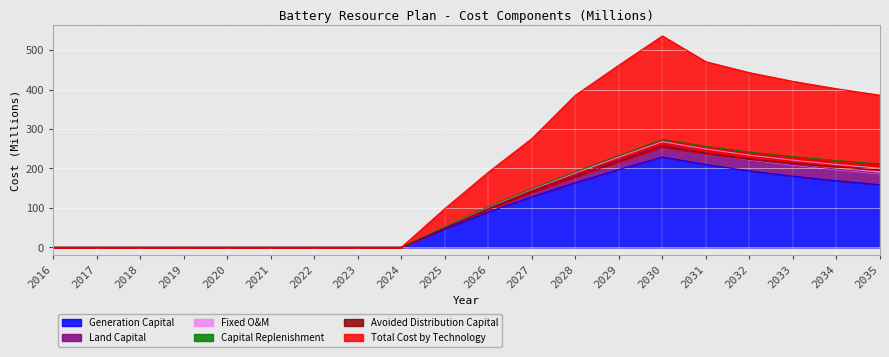

What is the sum of all Total Cost by Technology values?

4070.2